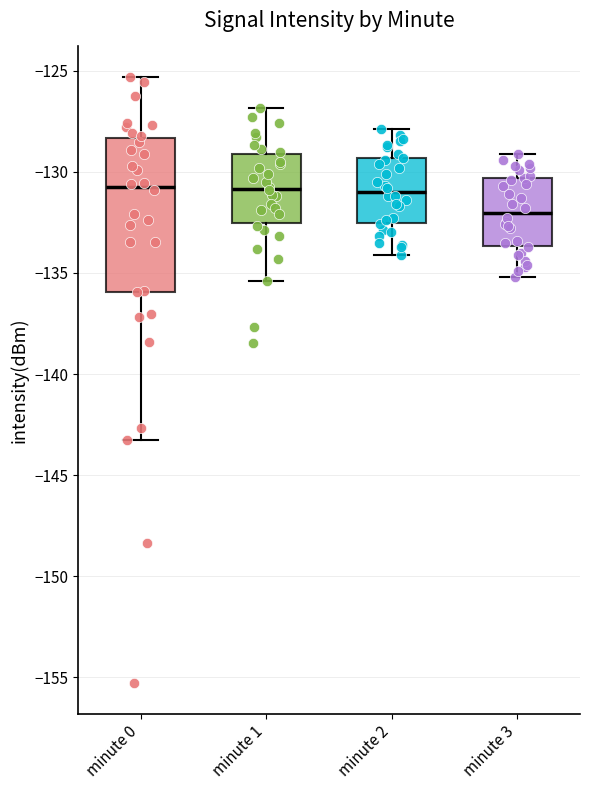

Reading left to right, read every box against the y-axis: the position of its median line, the range the box covers, and the ends of its whiskers. The values are not printed on the chart, so give them approximately, as read against the axis.

minute 0: median -130.5, box -136.0 to -128.5, whiskers -143.5 to -125.5
minute 1: median -131.0, box -132.5 to -129.0, whiskers -135.5 to -127.0
minute 2: median -131.0, box -132.5 to -129.5, whiskers -134.0 to -128.0
minute 3: median -132.0, box -133.5 to -130.5, whiskers -135.0 to -129.0